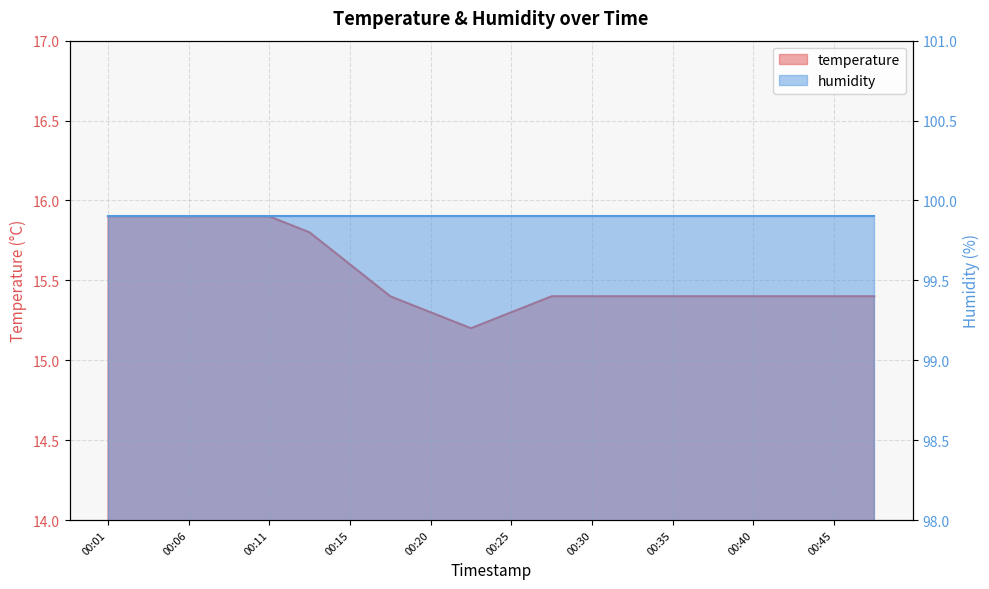

True or false: the data shows 22.5 at 00:23.

False